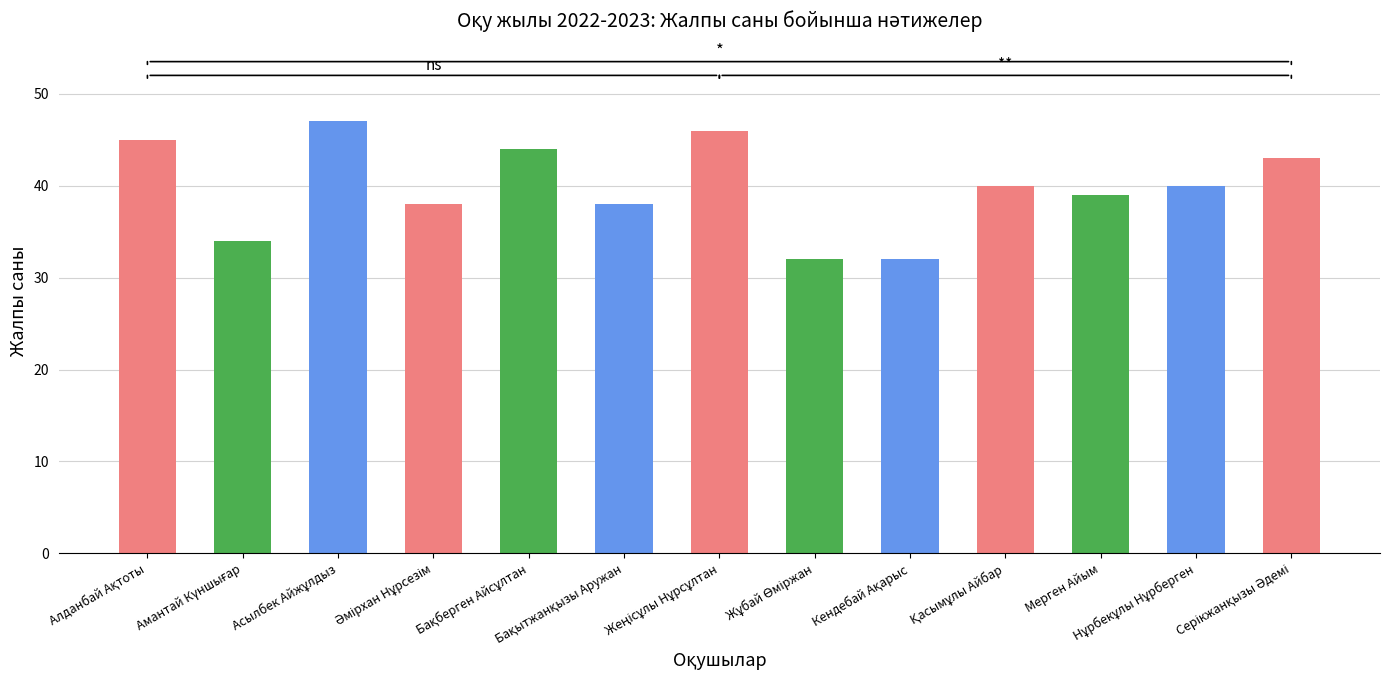

What is the difference between the maximum and minimum values?

15